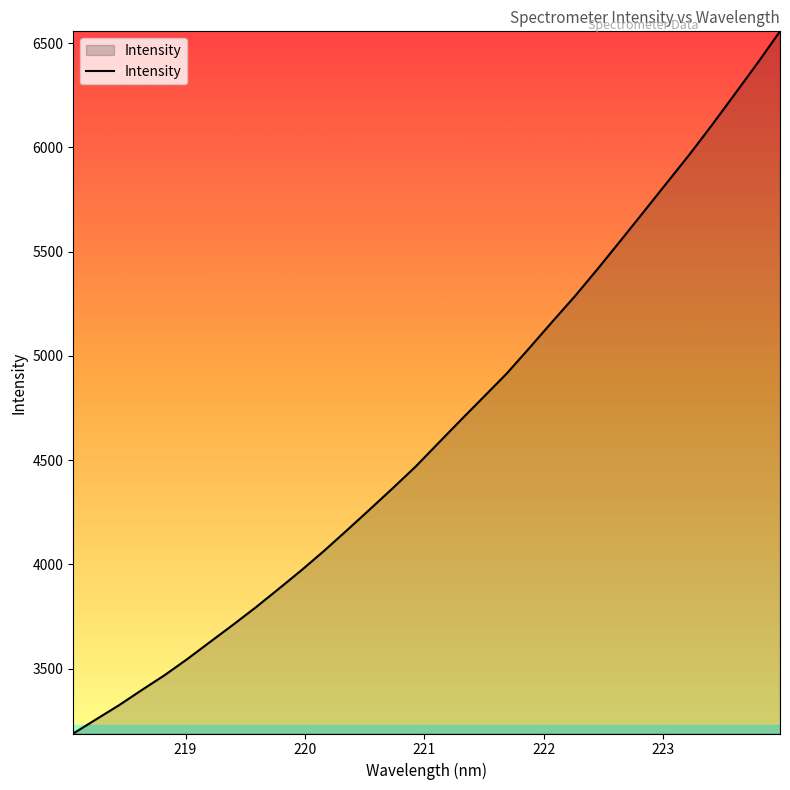

What is the difference between the maximum and minimum values?

3367.9